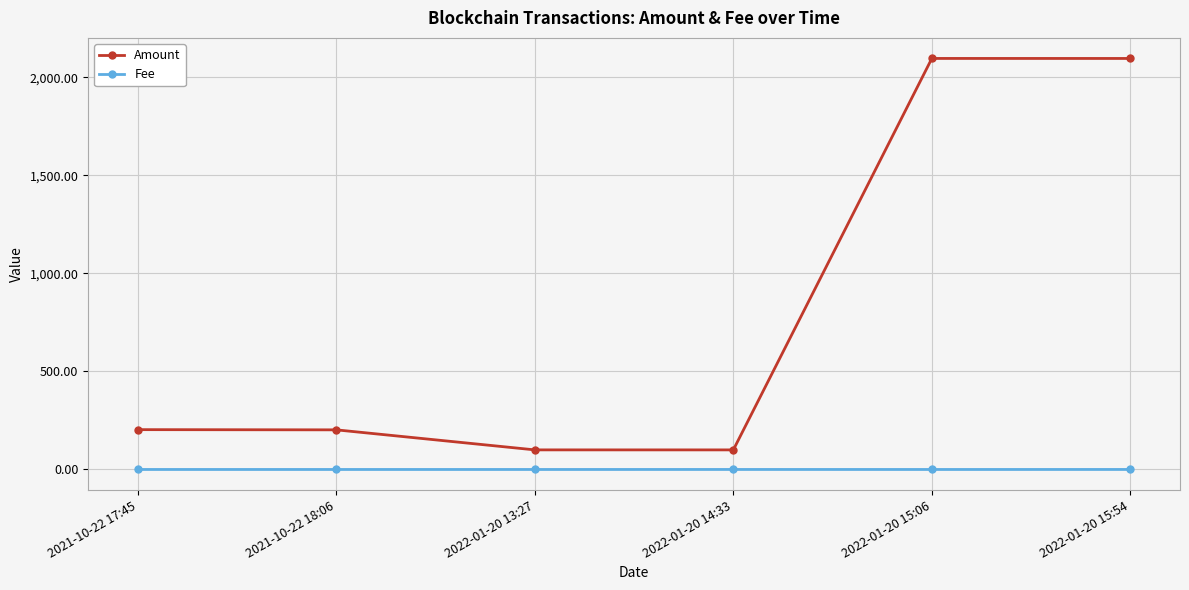

What is the difference between the maximum and minimum values in the Amount series?

1997.0